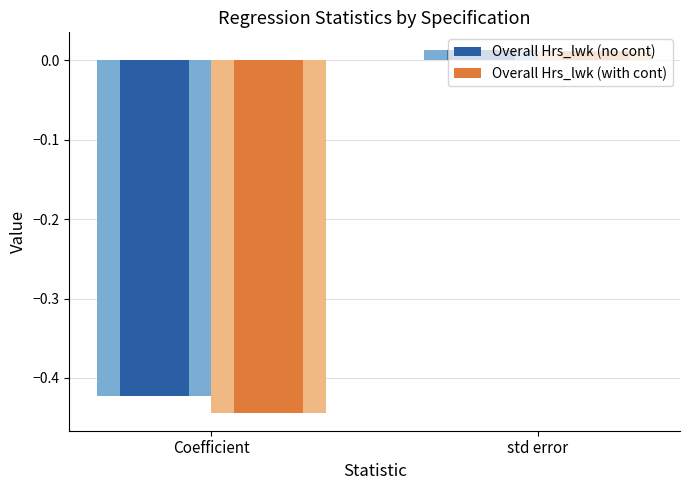

What is the difference between the maximum and minimum values in the Overall Hrs_lwk (no cont) series?

0.4